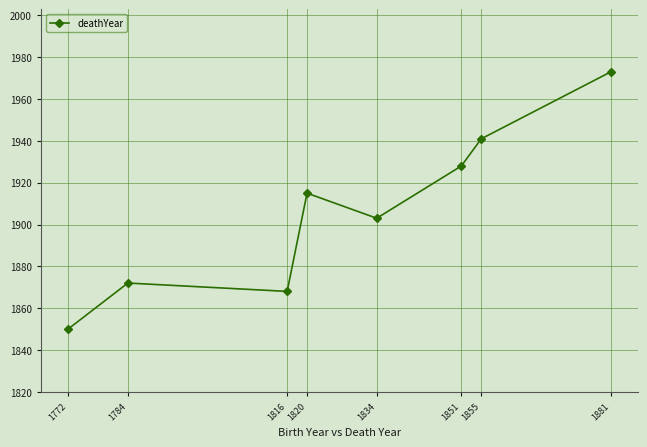

What is the average value?

1906